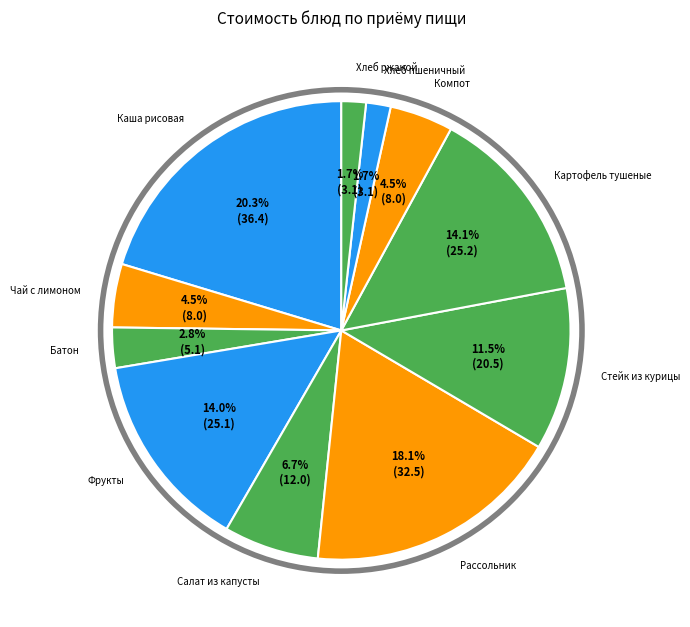

Between Рассольник and Батон, which is larger?

Рассольник